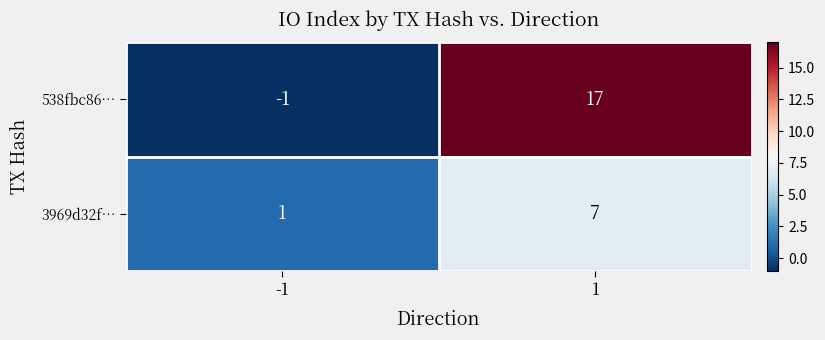

Rank the series by their maximum value, from highest to lowest.

538fbc86…, 3969d32f…